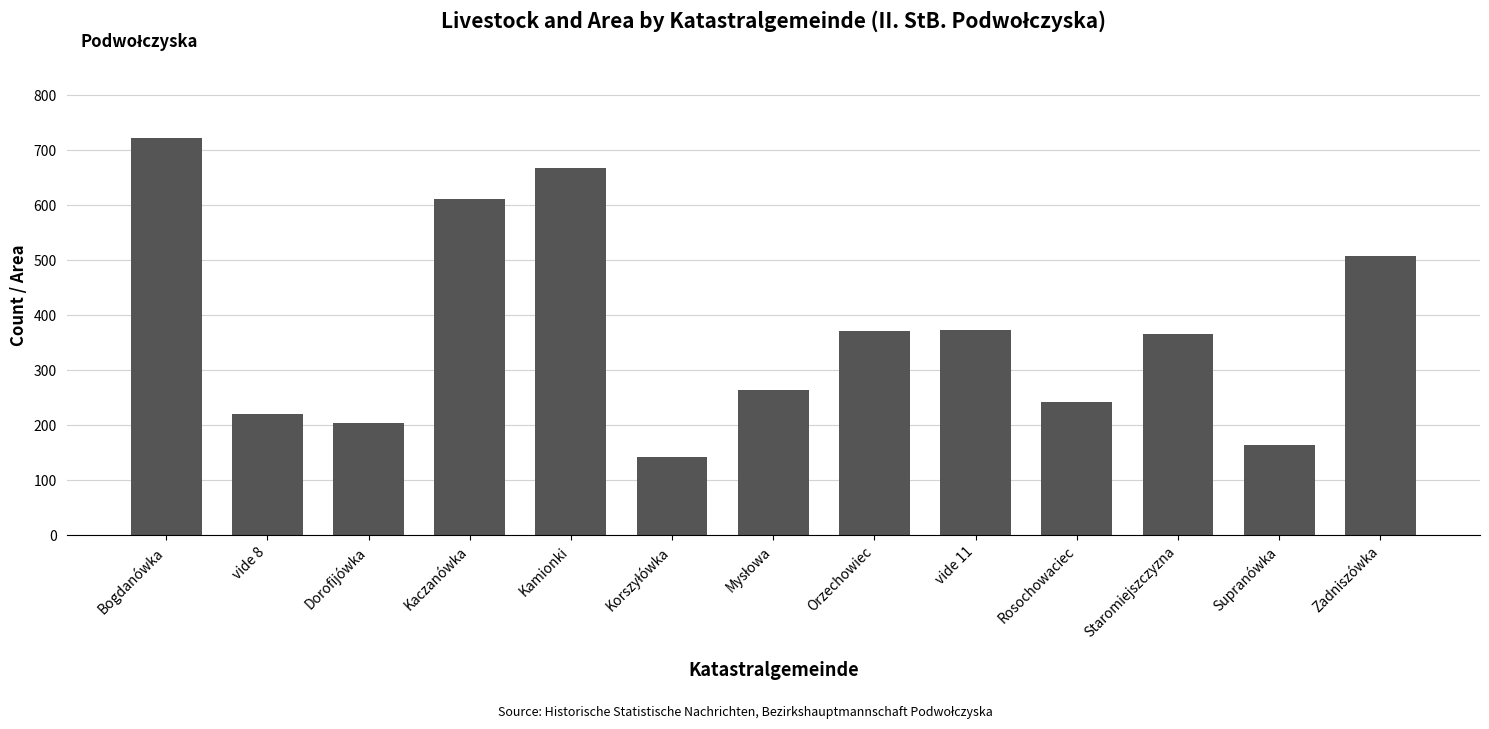

What is the label of the 10th bar from the right?

Kaczanówka